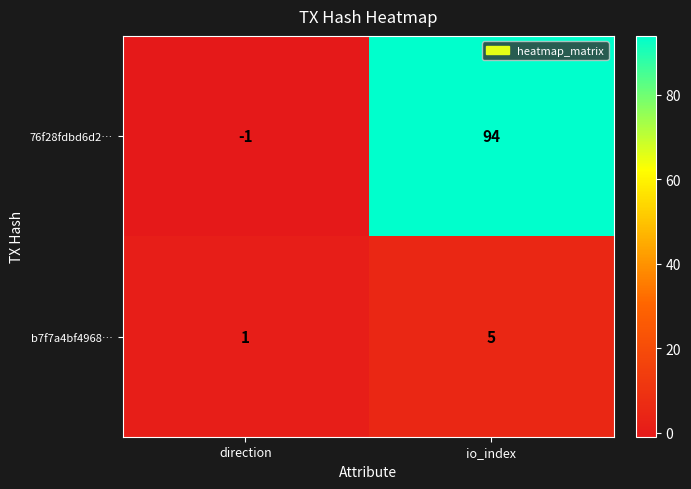

At which category is the sum across all series the highest?

io_index